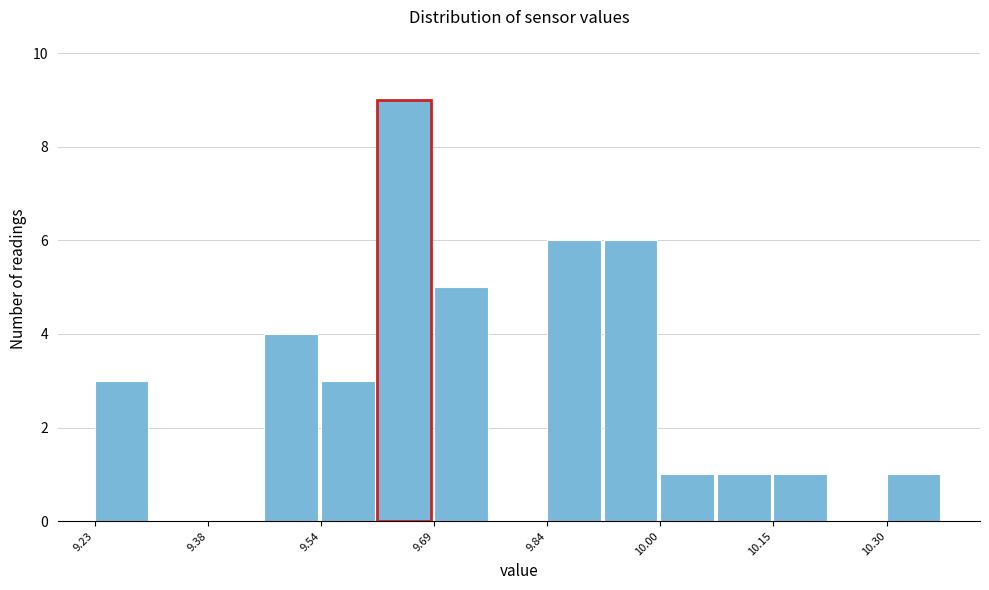

Read against the x-axis, roughly where is the centre of the tallest bar?

9.64